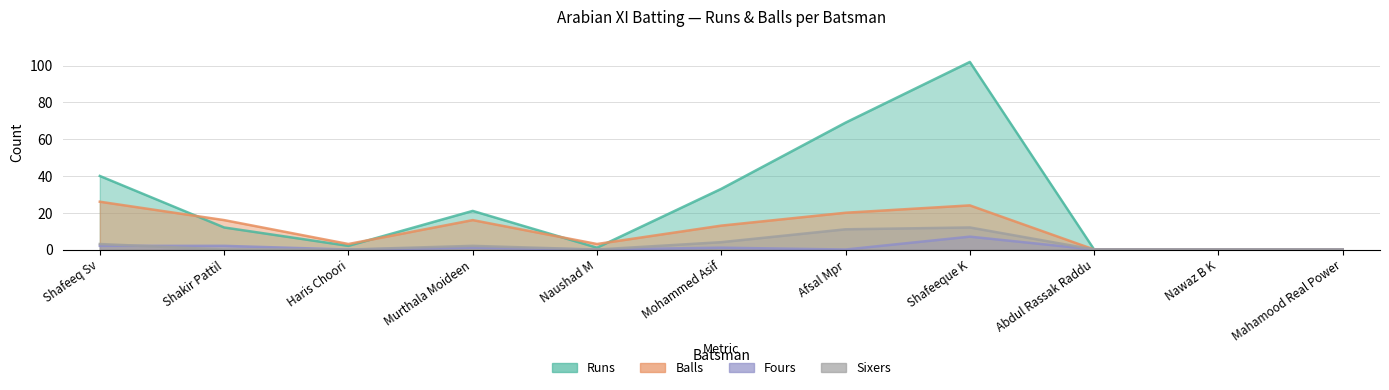

Where does the Runs series first go above 12?

Shafeeq Sv